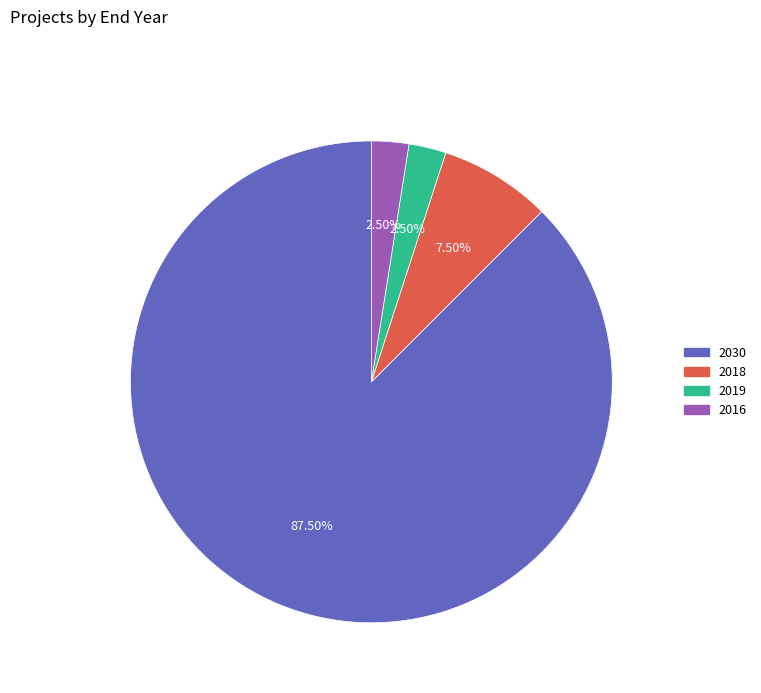

Is there a majority slice in this chart?

Yes